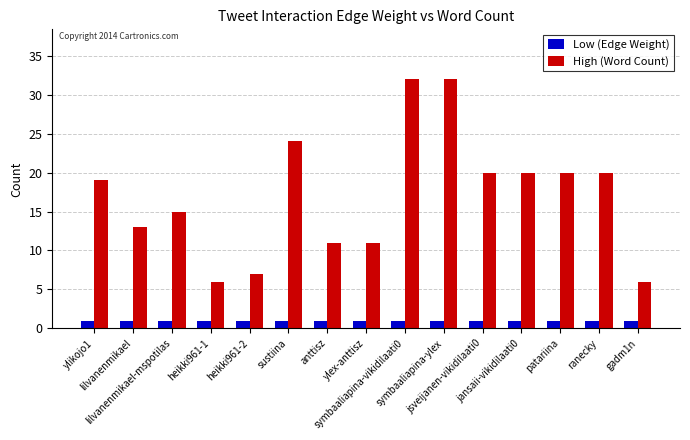

How many distinct data groups are displayed?

2